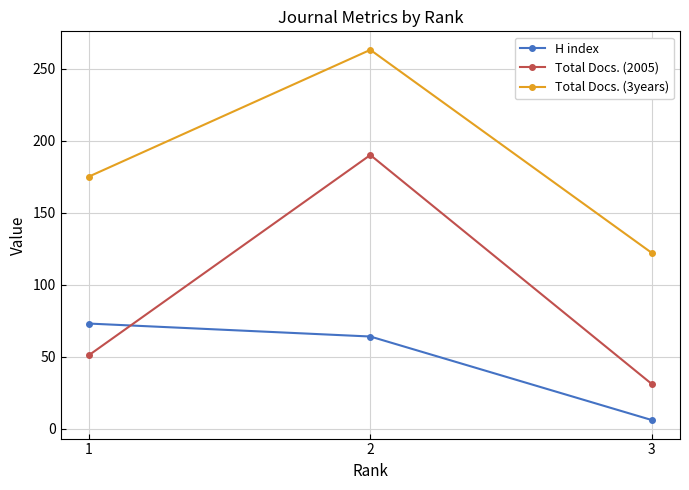

At which category does the chart reach its peak across all series?

2